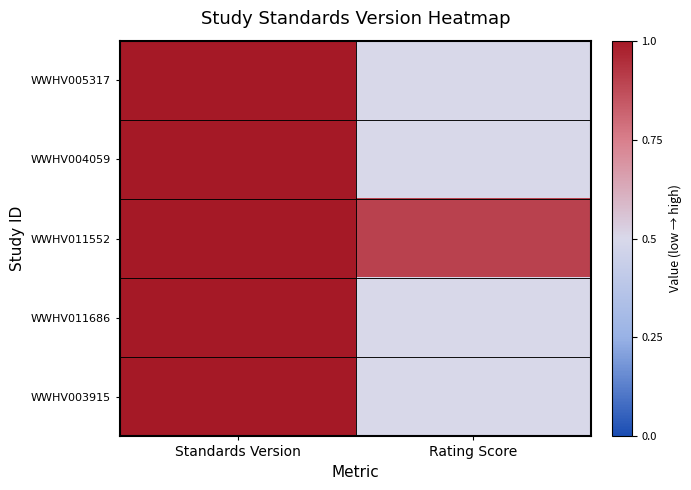

Rank the series at Standards Version from lowest to highest value.

WWHV005317, WWHV004059, WWHV011552, WWHV011686, WWHV003915